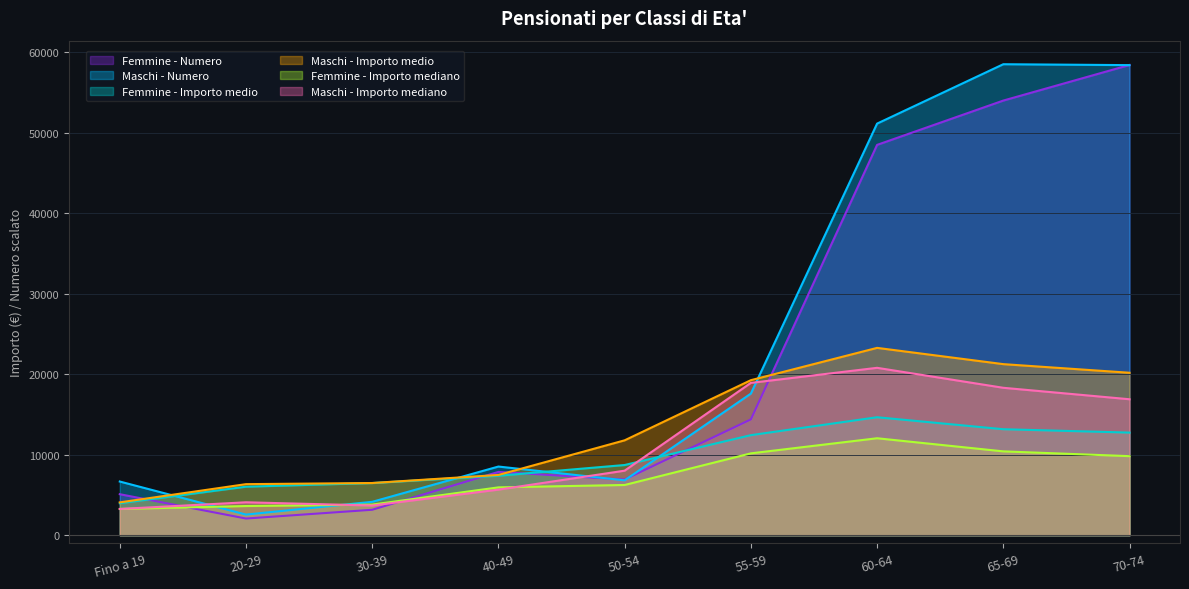

What is the total value across all series at 60-64?

170400.7